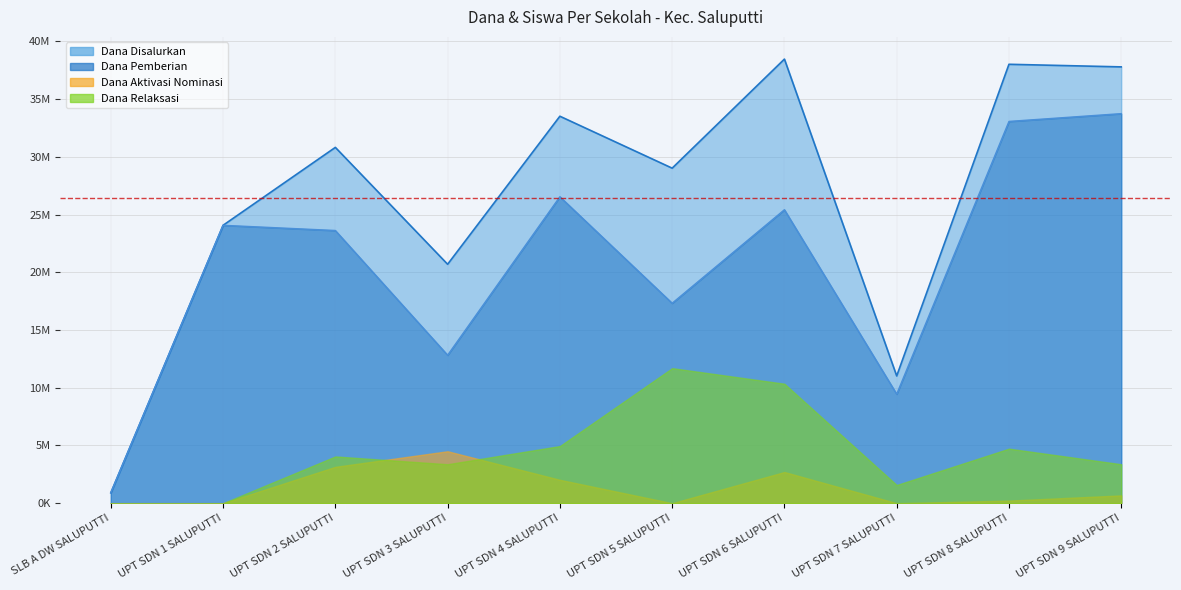

Where is the first local minimum for Dana Pemberian?

UPT SDN 3 SALUPUTTI